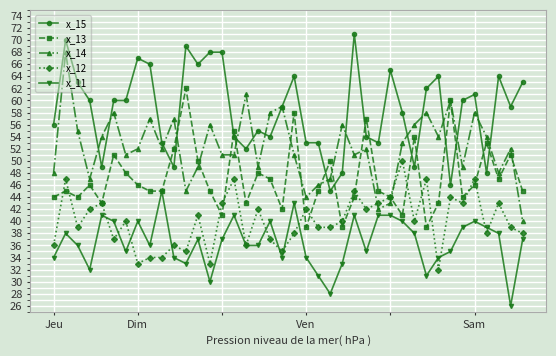

What is the value of the x_13 point at the 11th from the left?

52